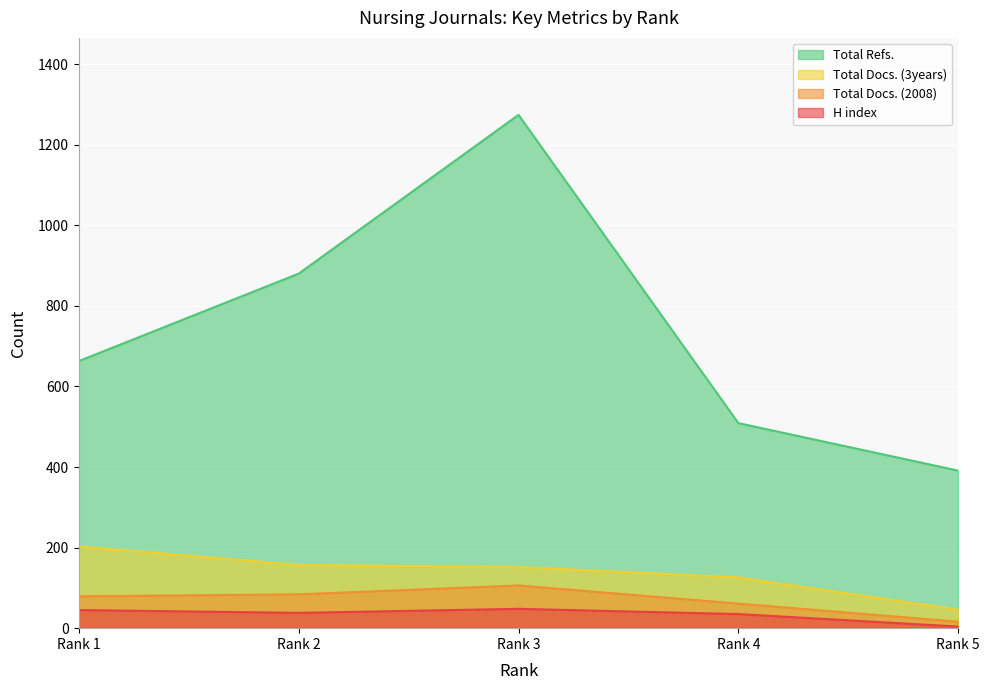

At which category is the sum across all series the highest?

Rank 3